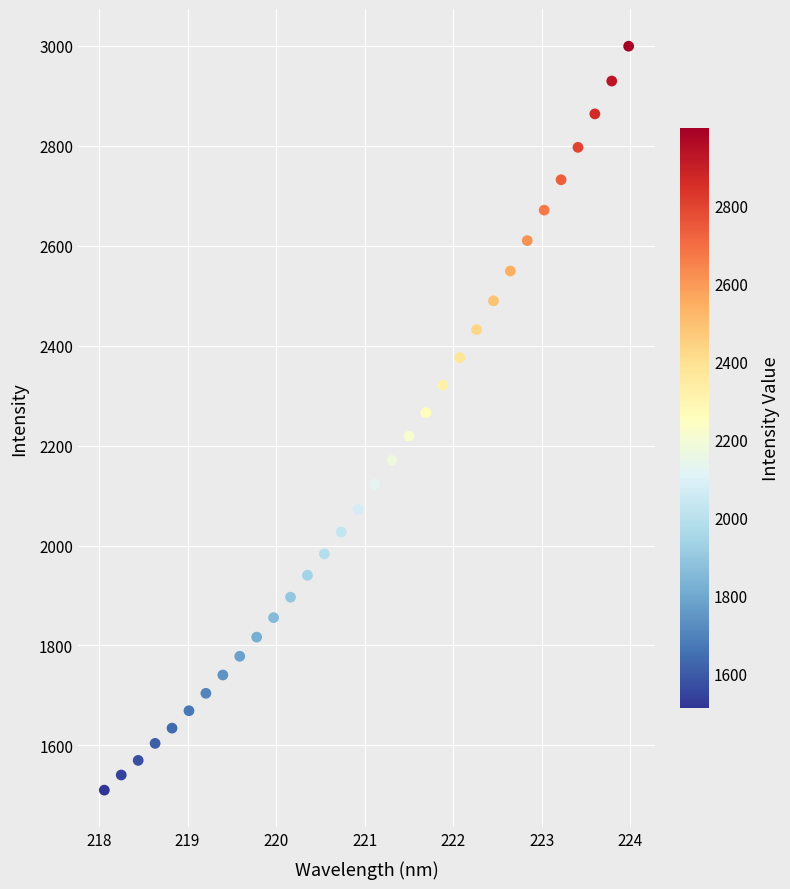

What is the range of X values (max minus min)?

5.9